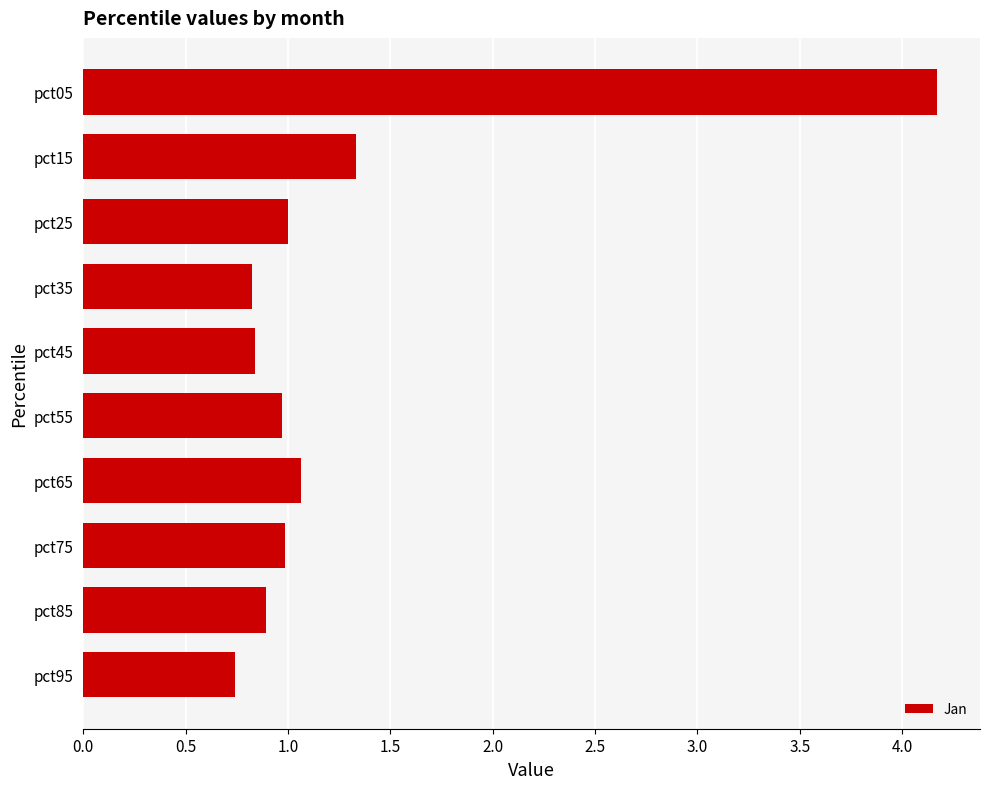

Does the chart contain any negative values?

No